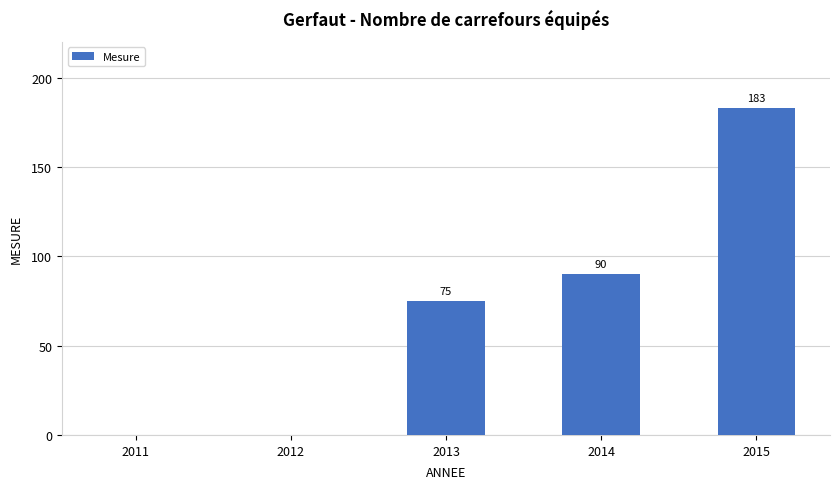

Reading left to right, transcribe all the data shown in this chart.

0	0	75	90	183